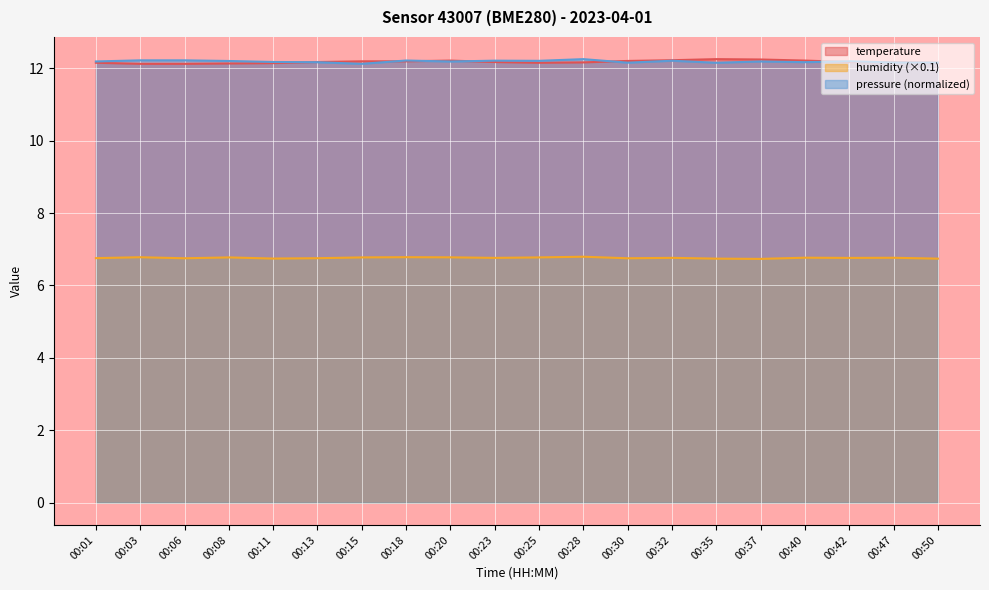

Reading right to left, list all the values displayed in this chart.

temperature: 00:50=12.2	00:47=12.2	00:42=12.2	00:40=12.2	00:37=12.2	00:35=12.2	00:32=12.2	00:30=12.2	00:28=12.2	00:25=12.2	00:23=12.2	00:20=12.2	00:18=12.2	00:15=12.2	00:13=12.2	00:11=12.1	00:08=12.1	00:06=12.1	00:03=12.1	00:01=12.2
humidity: 00:50=6.7	00:47=6.8	00:42=6.8	00:40=6.8	00:37=6.7	00:35=6.7	00:32=6.8	00:30=6.8	00:28=6.8	00:25=6.8	00:23=6.8	00:20=6.8	00:18=6.8	00:15=6.8	00:13=6.8	00:11=6.7	00:08=6.8	00:06=6.8	00:03=6.8	00:01=6.8
pressure_scaled: 00:50=12.2	00:47=12.2	00:42=12.2	00:40=12.2	00:37=12.2	00:35=12.2	00:32=12.2	00:30=12.2	00:28=12.2	00:25=12.2	00:23=12.2	00:20=12.2	00:18=12.2	00:15=12.1	00:13=12.2	00:11=12.2	00:08=12.2	00:06=12.2	00:03=12.2	00:01=12.2